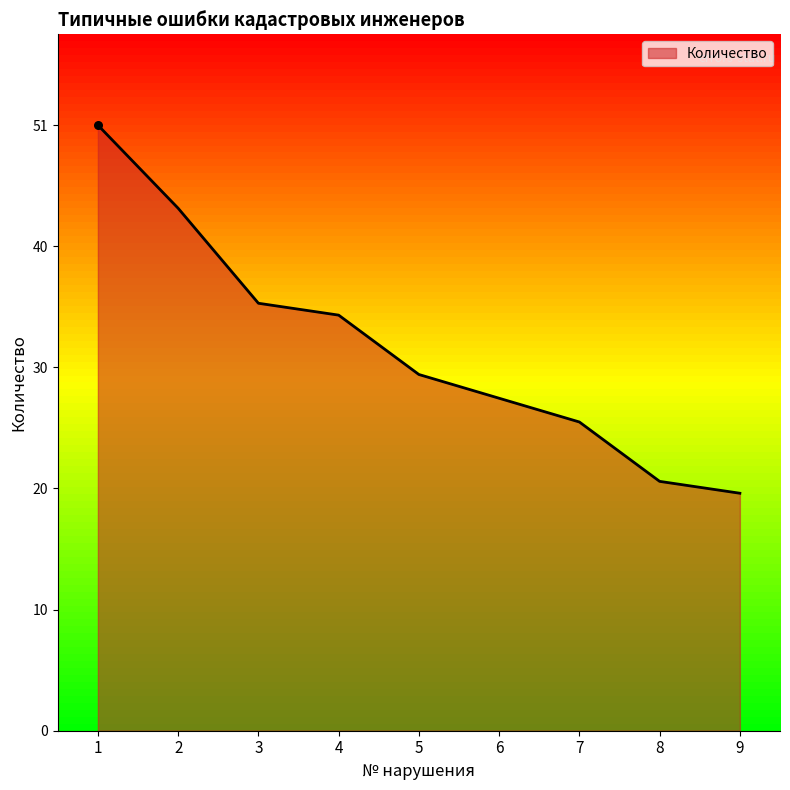

What is the ratio of the value at 3 to the value at 6?

1.3